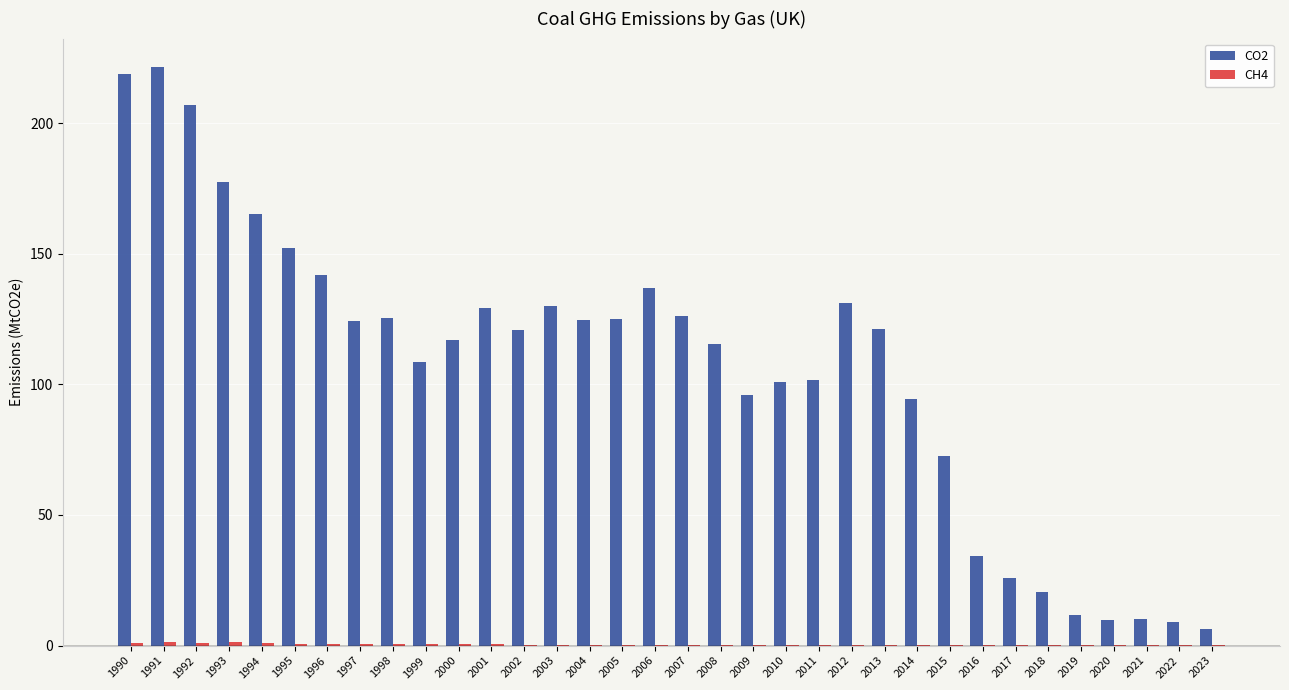

The value of CO2 at 2019 is 11.8. True or false?

True